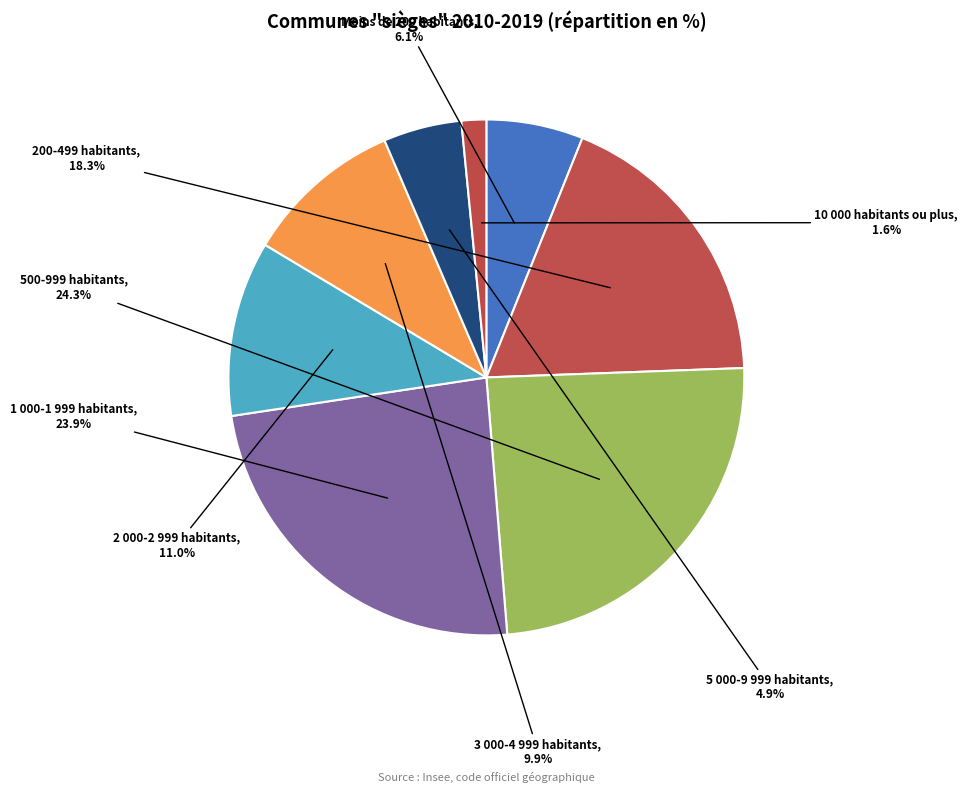

Is there any slice that represents more than half of the pie?

No